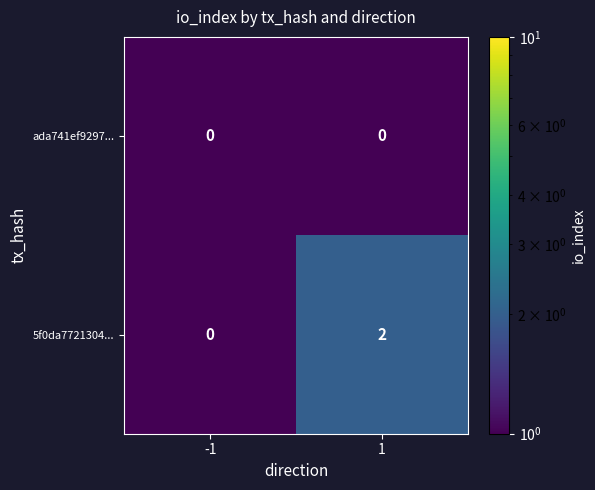

Reading right to left, what are all the values shown in this chart?

ada741ef9297...: 0	0
5f0da7721304...: 2	0